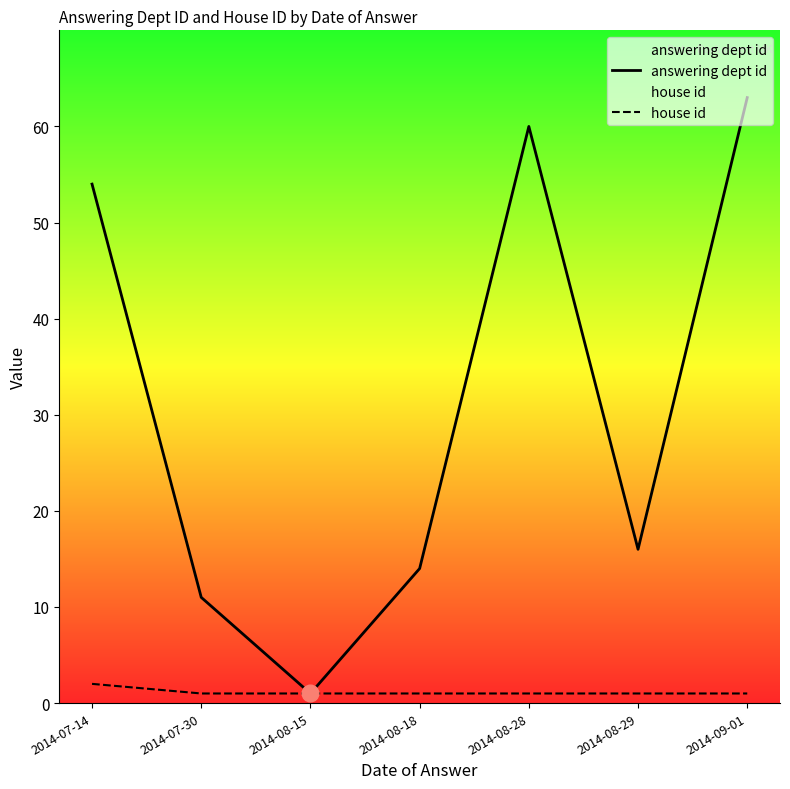

What is the maximum value shown in the chart?

63